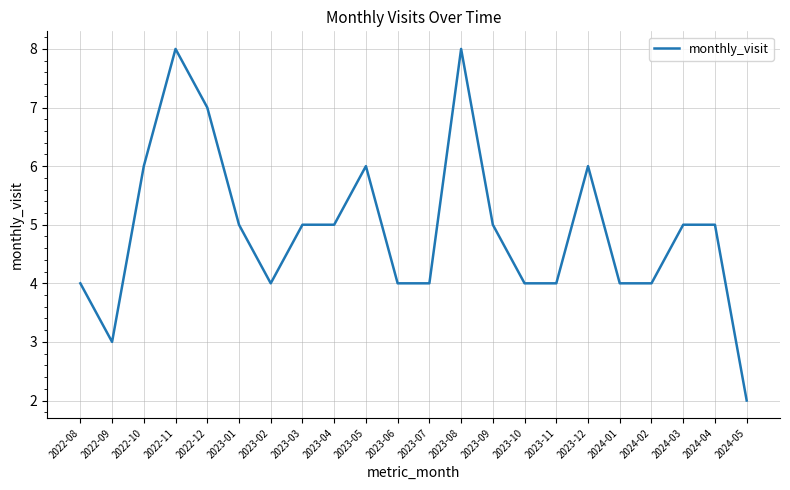

Where is the first local maximum?

2022-11